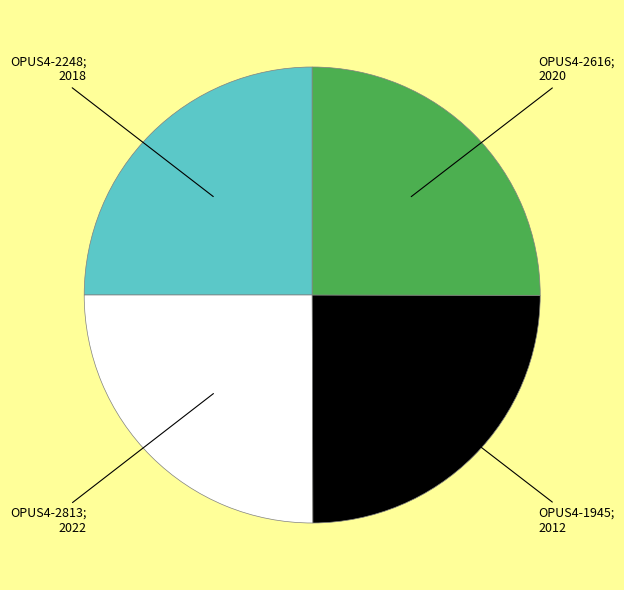

Does any single category account for the majority?

No